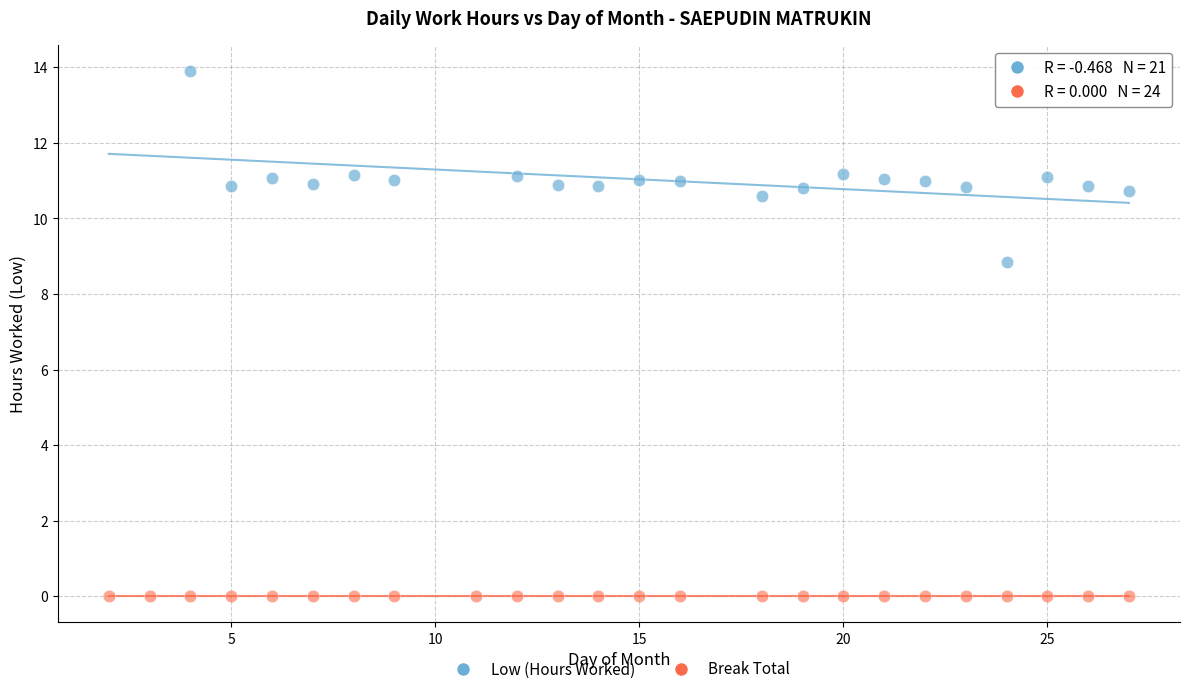

Which series reaches the maximum Y coordinate?

Low (Hours Worked)